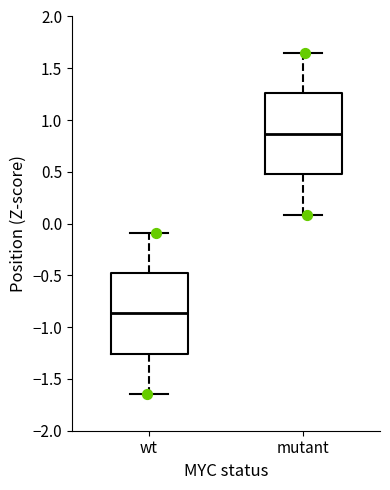

Reading left to right, read every box against the y-axis: the position of its median line, the range the box covers, and the ends of its whiskers. The values are not printed on the chart, so give them approximately, as read against the axis.

wt: median -0.85, box -1.25 to -0.50, whiskers -1.65 to -0.10
mutant: median 0.85, box 0.50 to 1.25, whiskers 0.10 to 1.65